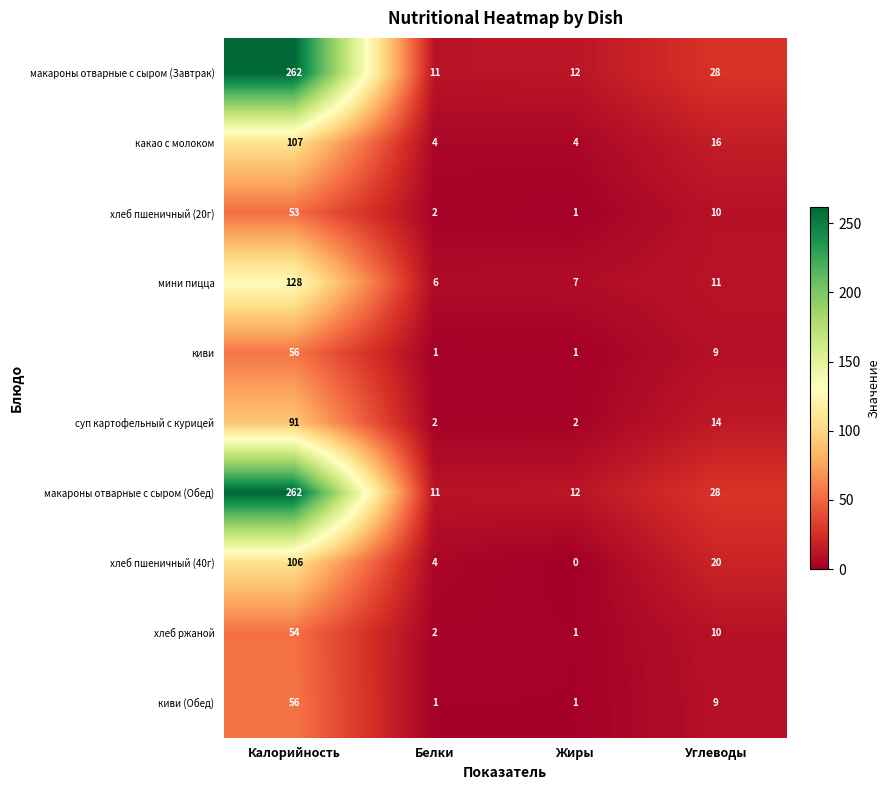

The макароны отварные с сыром (Обед) series shows 262 at Калорийность. True or false?

True